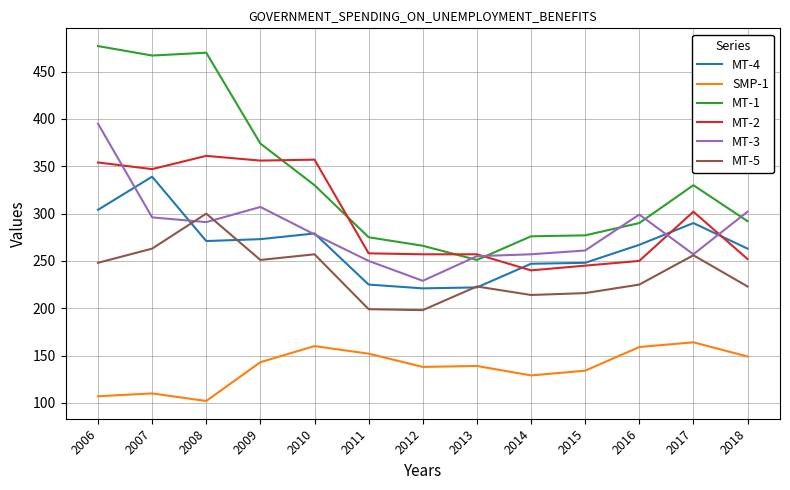

What is the total value across all series at 2013?

1347